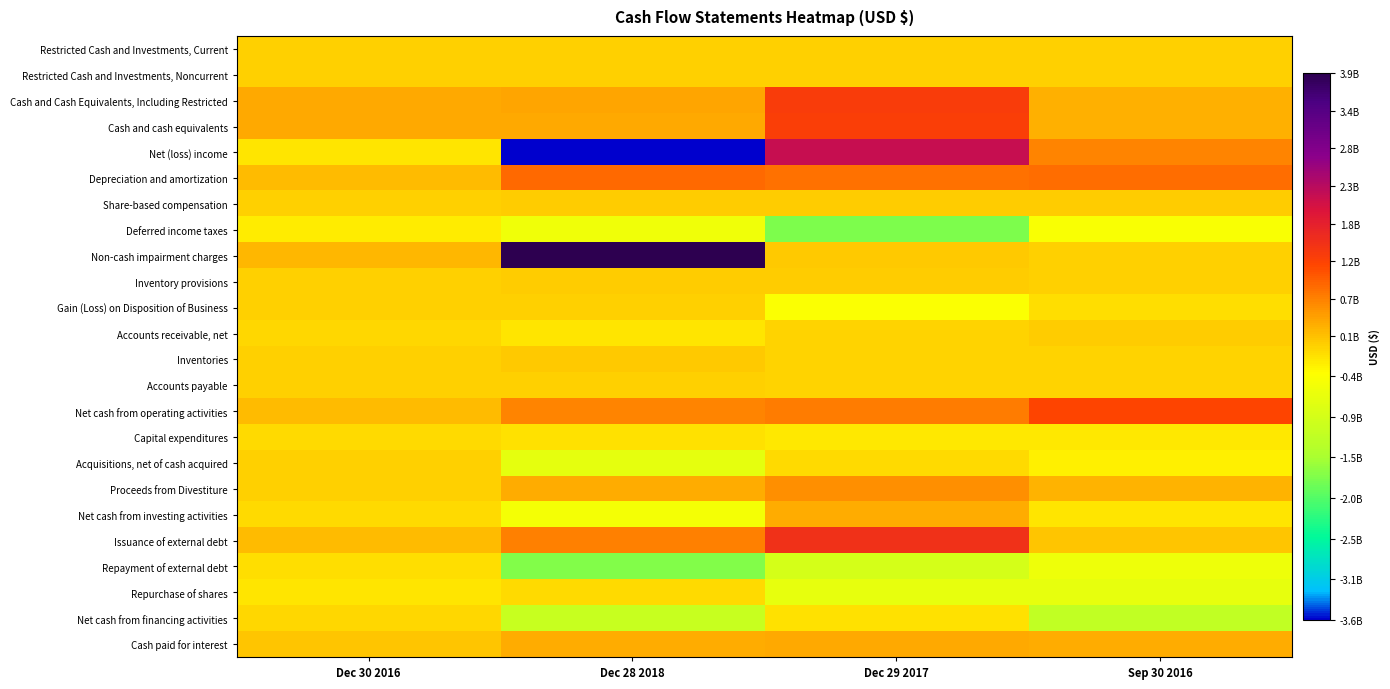

What is the difference between the highest and lowest values at Dec 28 2018?

7500100000